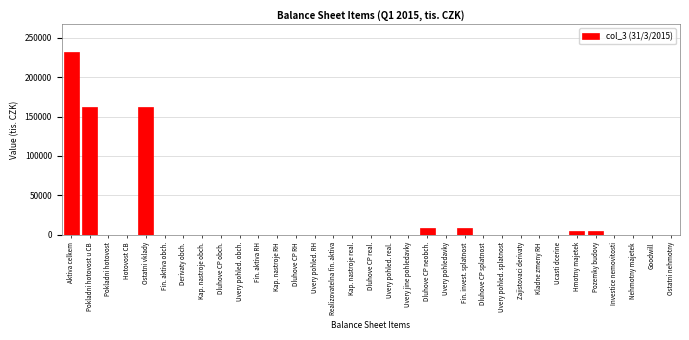

What is the greatest value displayed?

232384.2